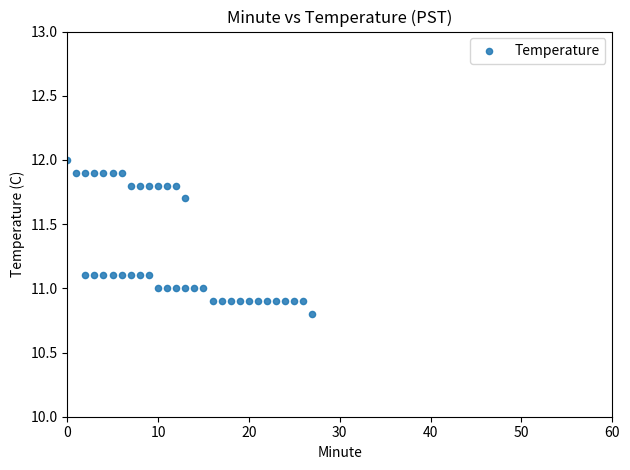

What is the range of X values (max minus min)?

27.0